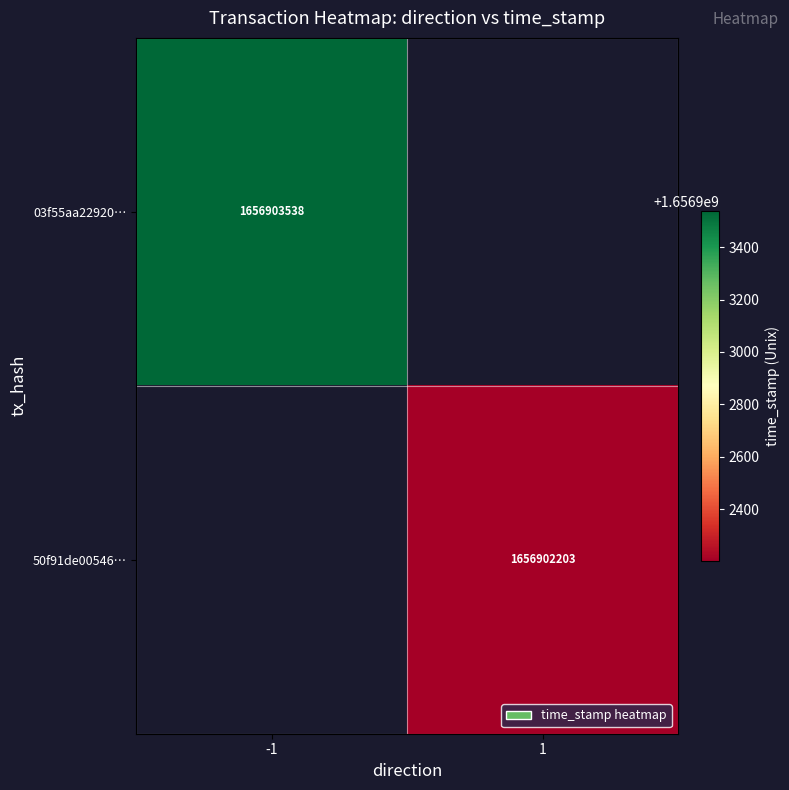

List the series in order of their overall mean, lowest first.

50f91de00546994e9f8b21b5265611792d93a66, 03f55aa22920d8da7a125a4e4b773db0b7236d1